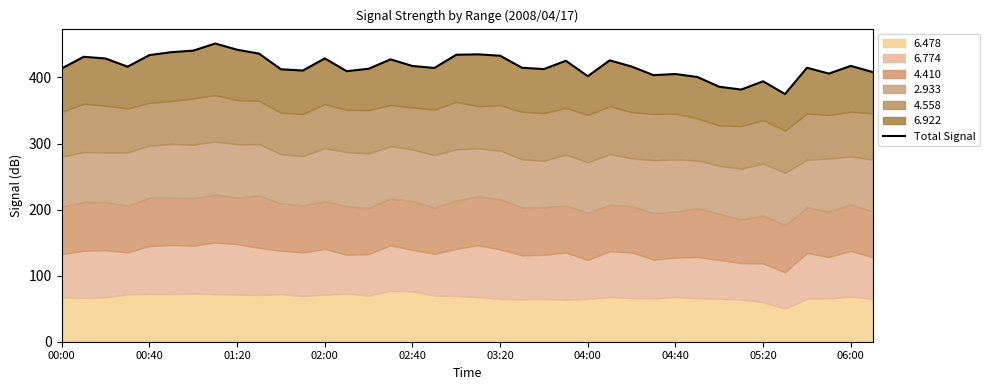

How many interior local valleys (lower than both neighbors) does the data have?

10